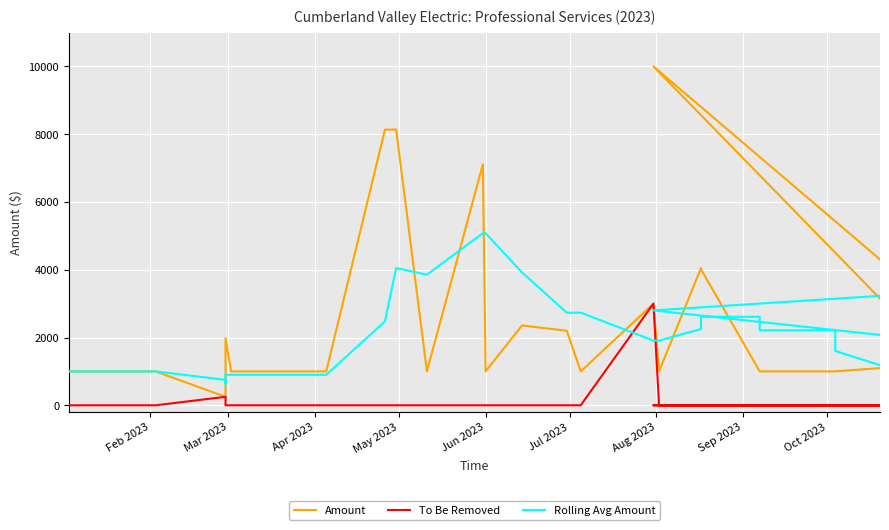

What is the sum of all Amount values?

76059.1